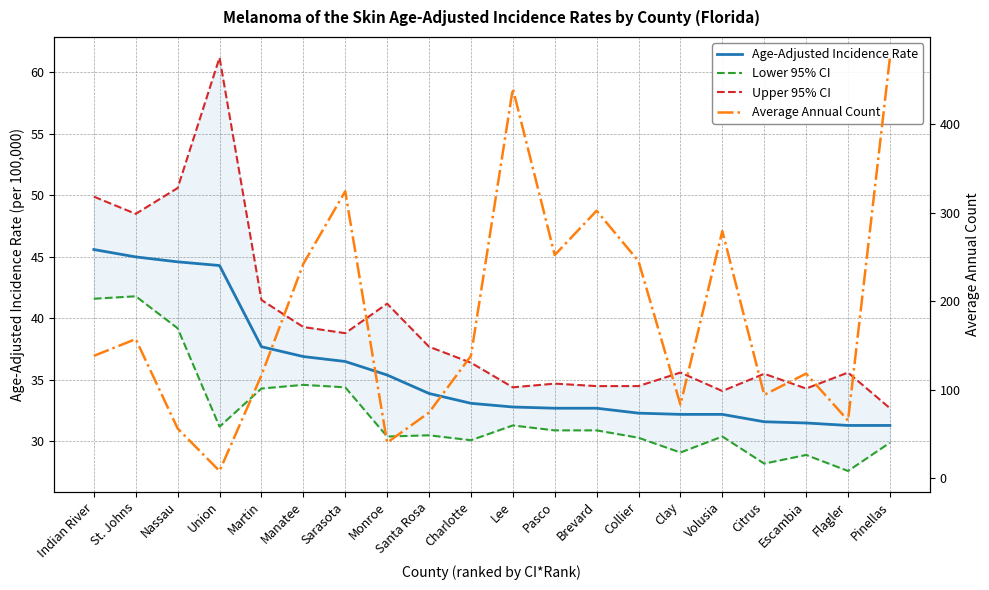

How many data points in Average Annual Count are above 138?

9